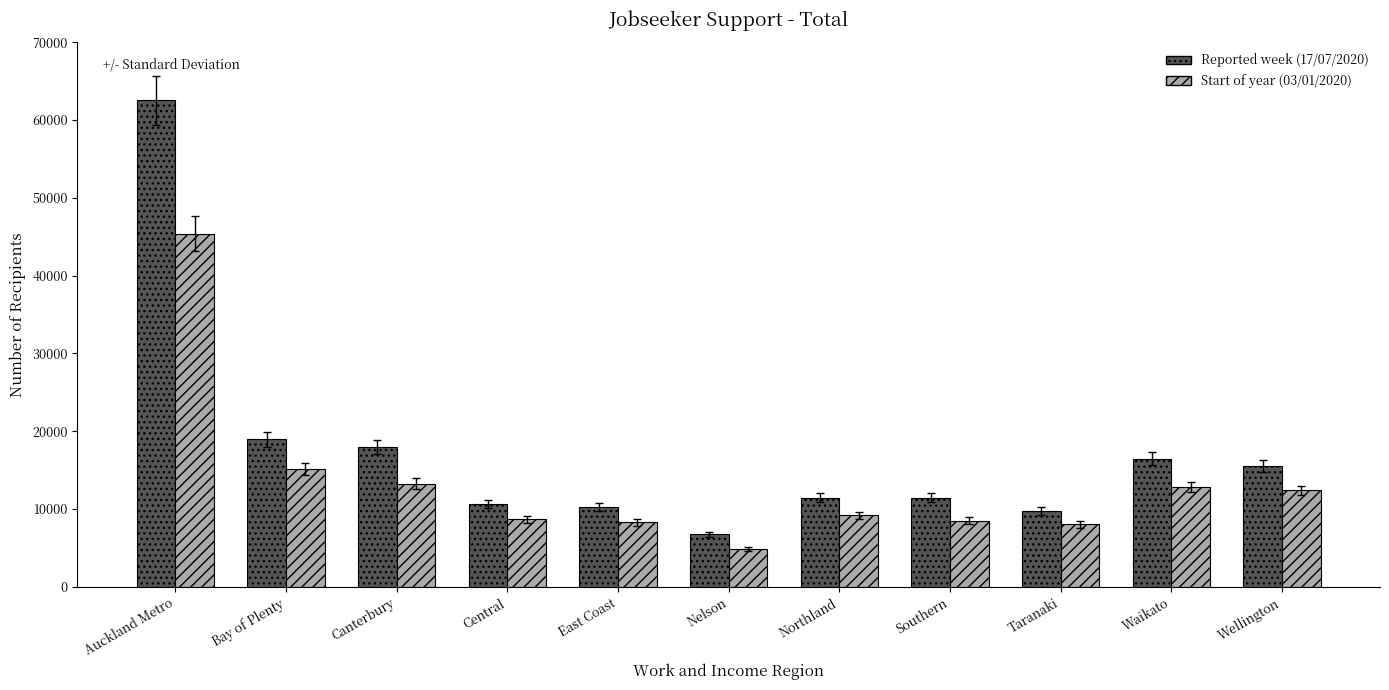

Where does the Start of year (03/01/2020) series first go above 9169?

Auckland Metro